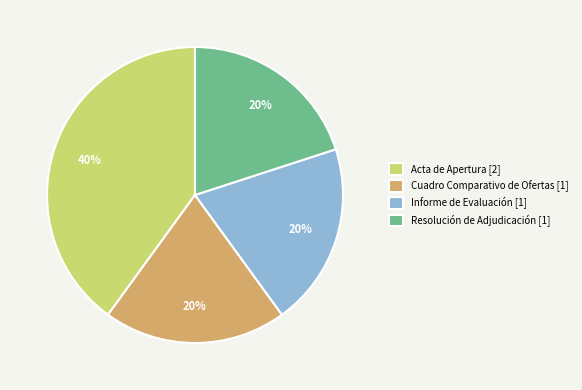

To the nearest percent, what percentage of the pie is Informe de Evaluación?

20%